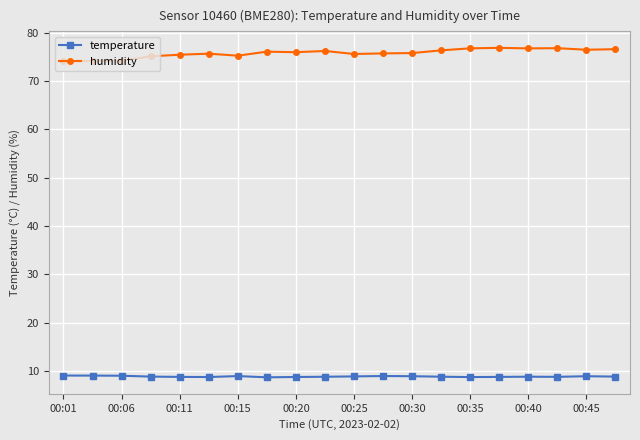

True or false: humidity and temperature cross at least once.

False